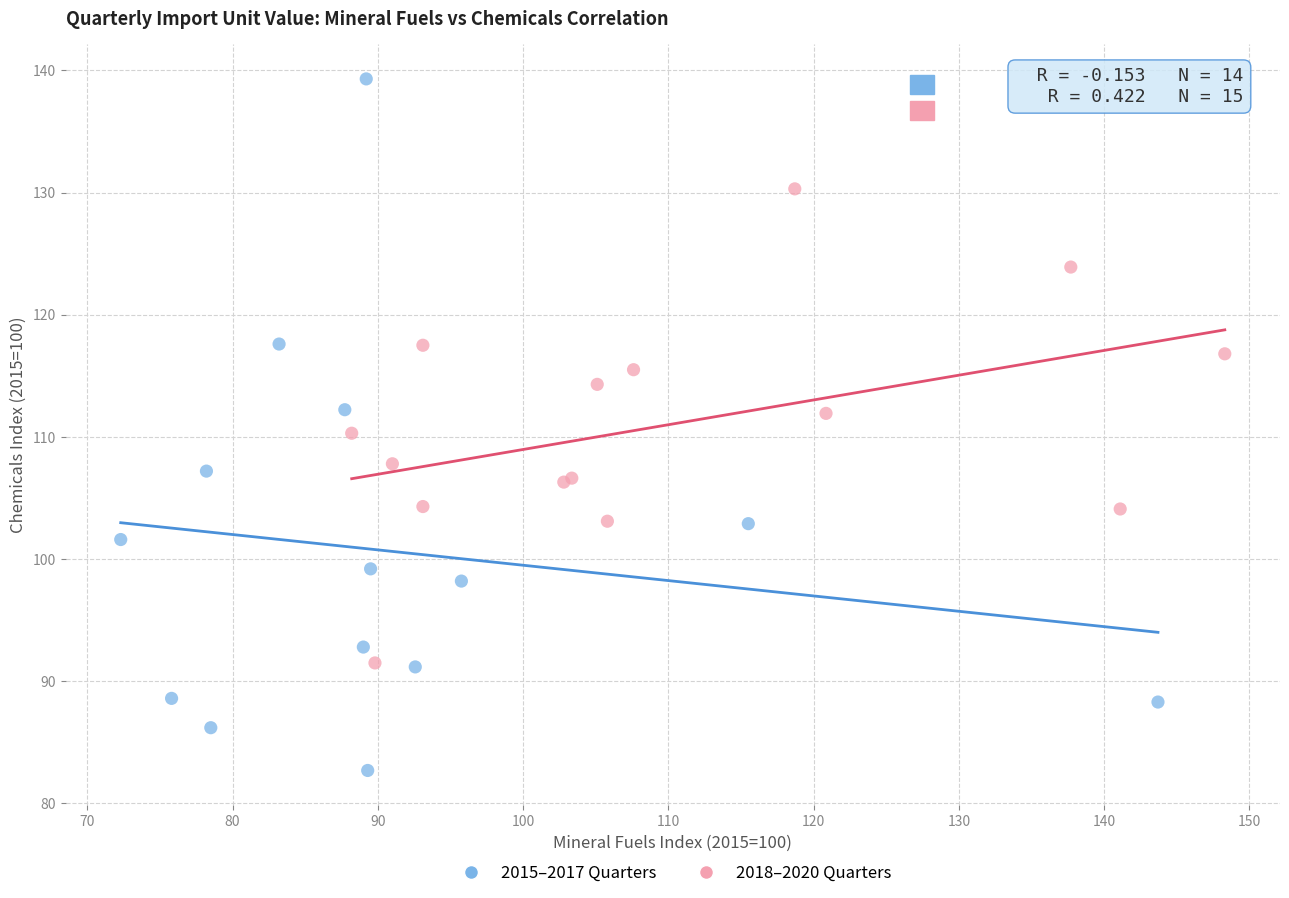

What are all the series names shown in the legend?

2015–2017 Quarters, 2018–2020 Quarters